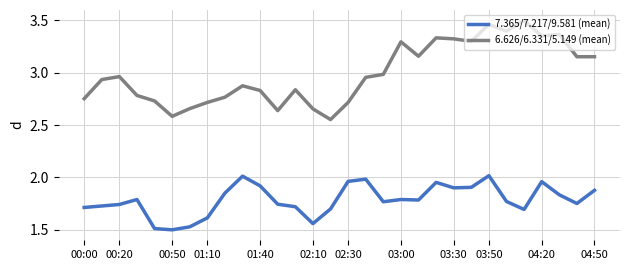

Which series has the widest spread of values?

6.626/6.331/5.149 (mean)